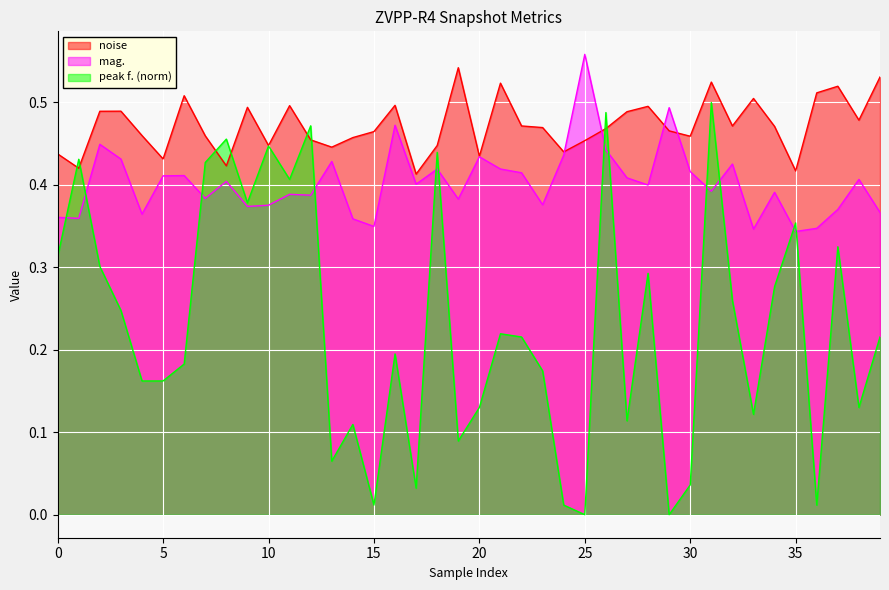

Which series changed the most between 14 and 16?

mag.